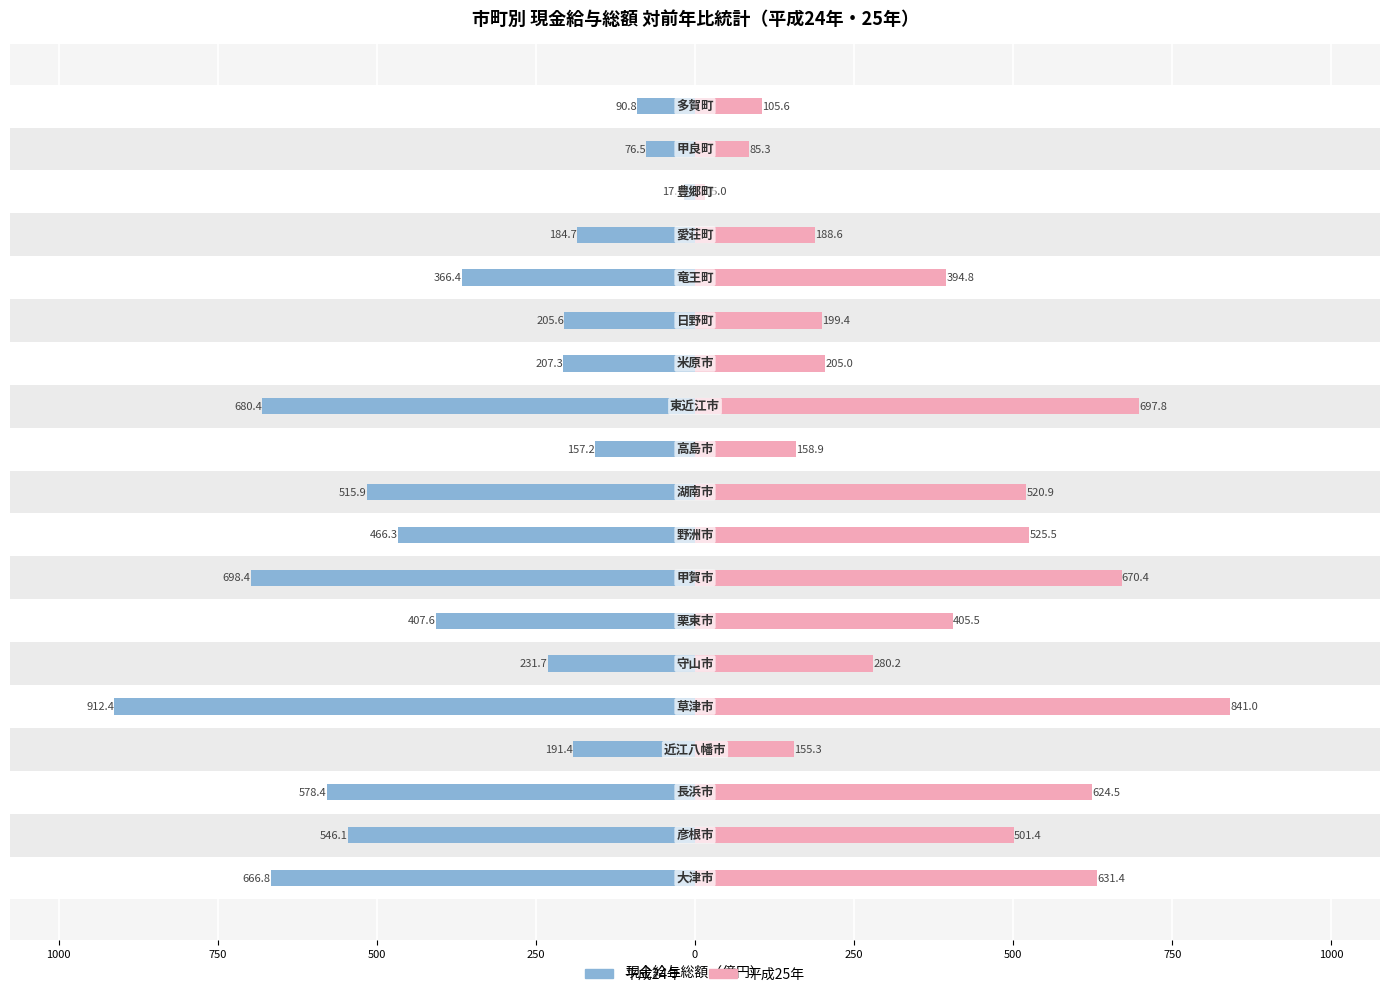

What is the average value of the 平成25年 series?

379.3